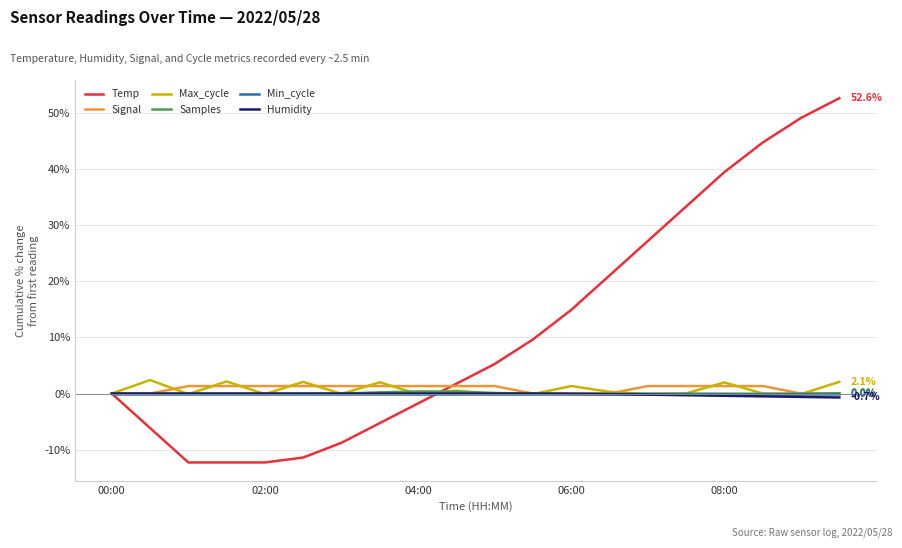

Which series has the widest spread of values?

Temp